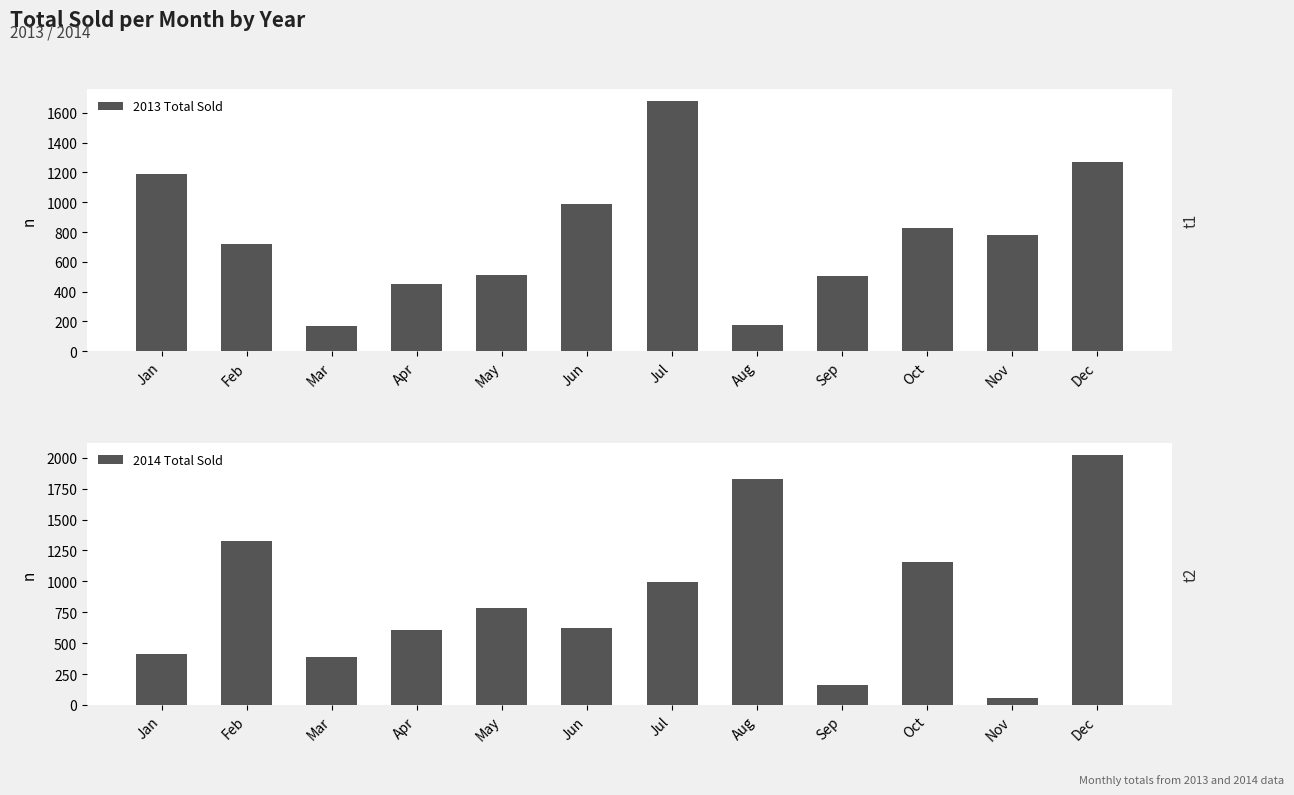

How many values in the 2013 Total Sold series exceed 778?

6